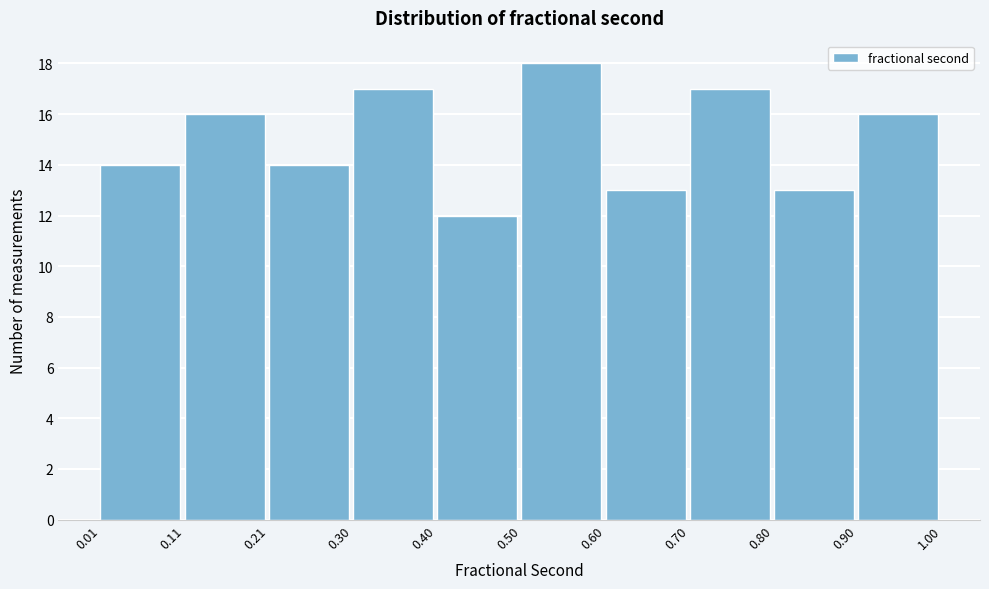

Reading left to right, list every bar in this chart as the range it spans on the x-axis followed by its height. The values are not printed on the chart, so give them approximately, as read against the axis.

0.01 to 0.11: 14
0.11 to 0.21: 16
0.21 to 0.30: 14
0.30 to 0.40: 17
0.40 to 0.50: 12
0.50 to 0.60: 18
0.60 to 0.70: 13
0.70 to 0.80: 17
0.80 to 0.90: 13
0.90 to 1.00: 16